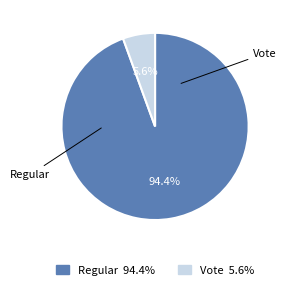

What is the largest slice in the pie chart?

Regular